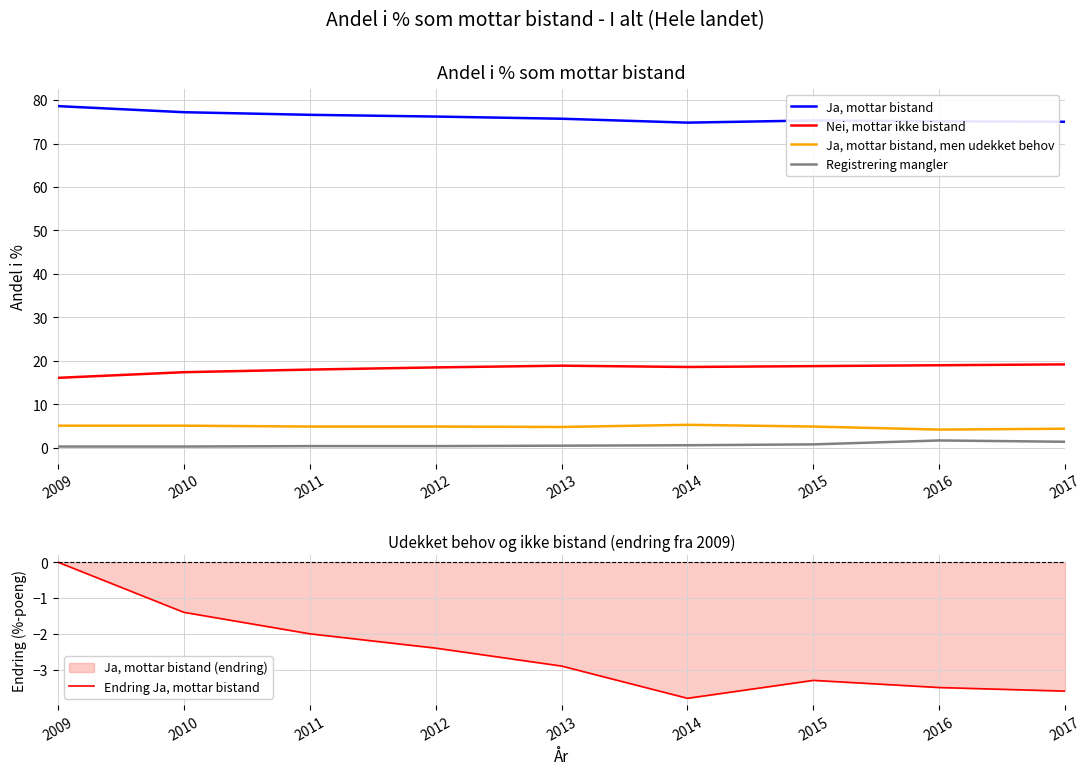

True or false: Registrering mangler and Ja, mottar bistand cross at least once.

False